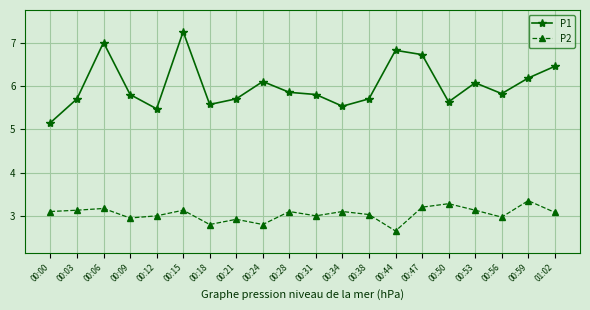

True or false: P1 has more than 2 interior local peaks.

True